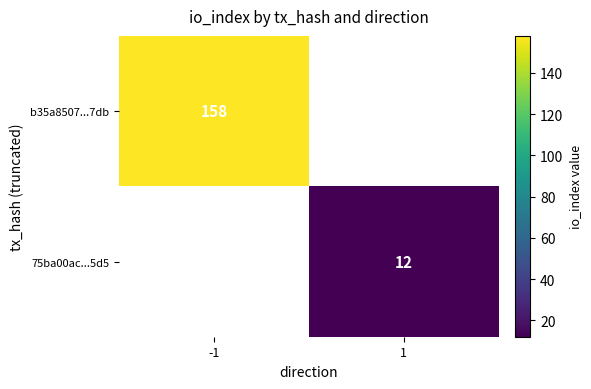

True or false: 75ba00ac...5d5 has a value of 17 at 1.

False